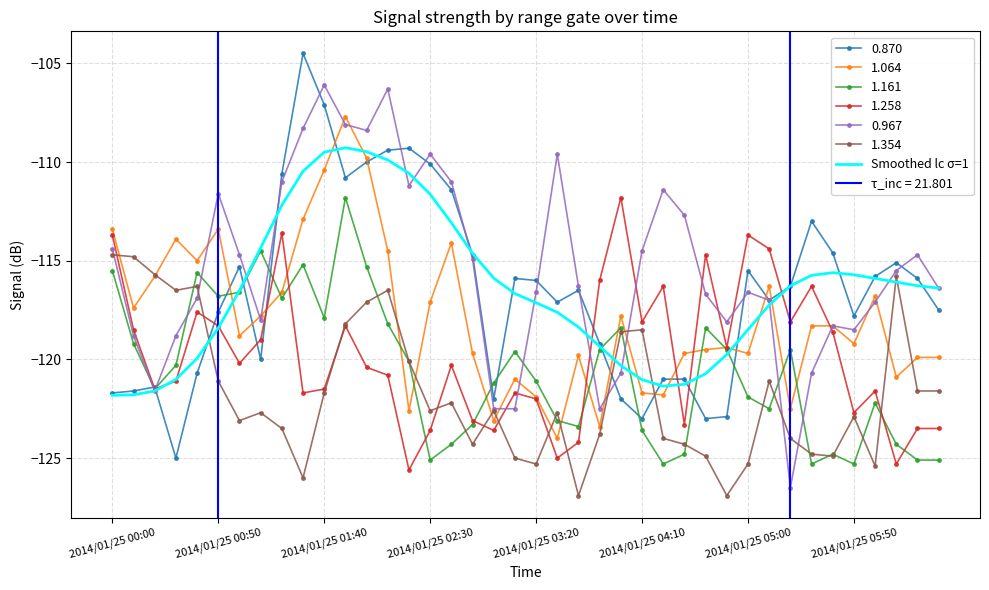

Between 28 and 16, which is larger?

16